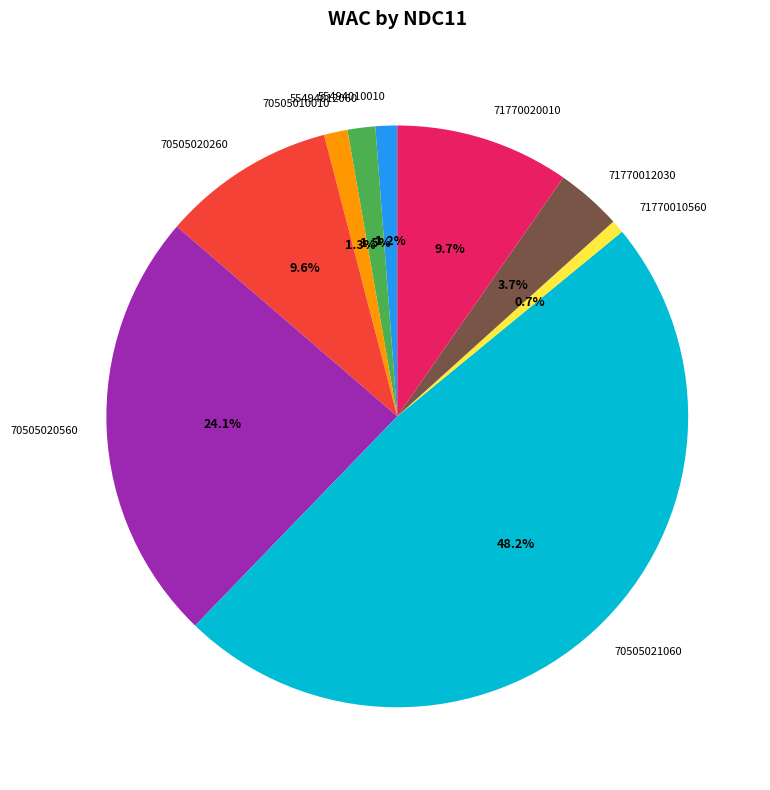

Between 71770020010 and 71770010560, which is larger?

71770020010